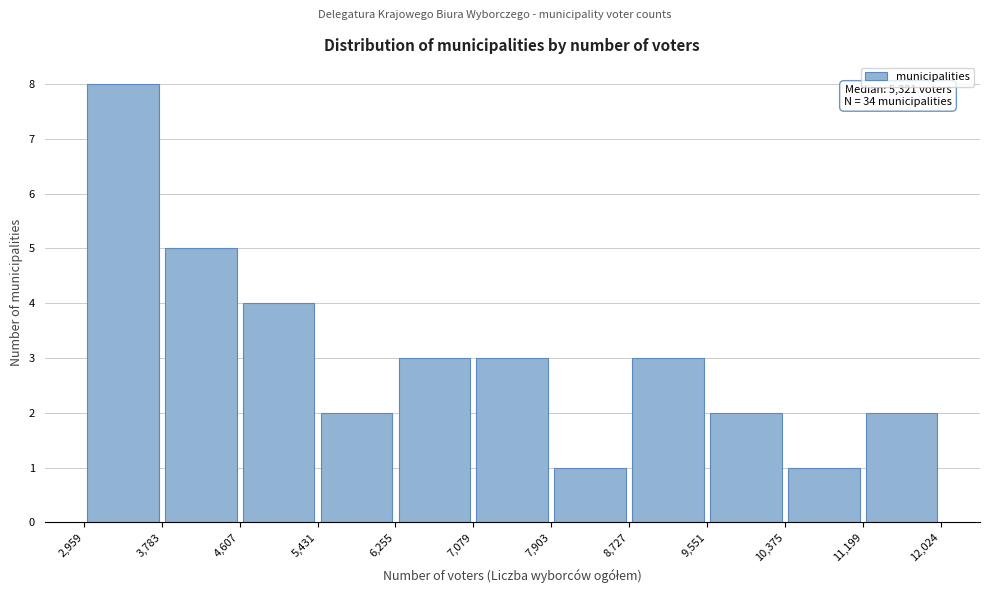

Which range on the x-axis has the tallest bar?

2,959 to 3,783